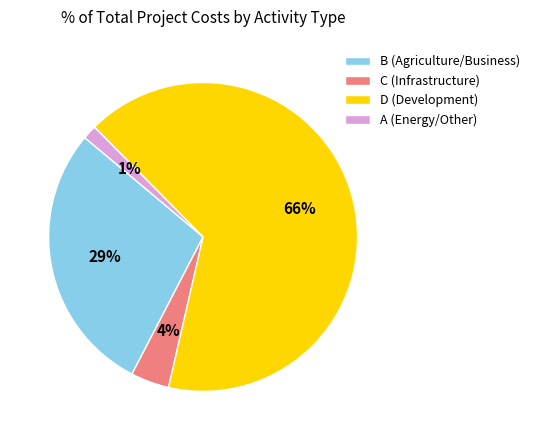

Is the sum of B (Agriculture/Business) and D (Development) greater than half?

Yes